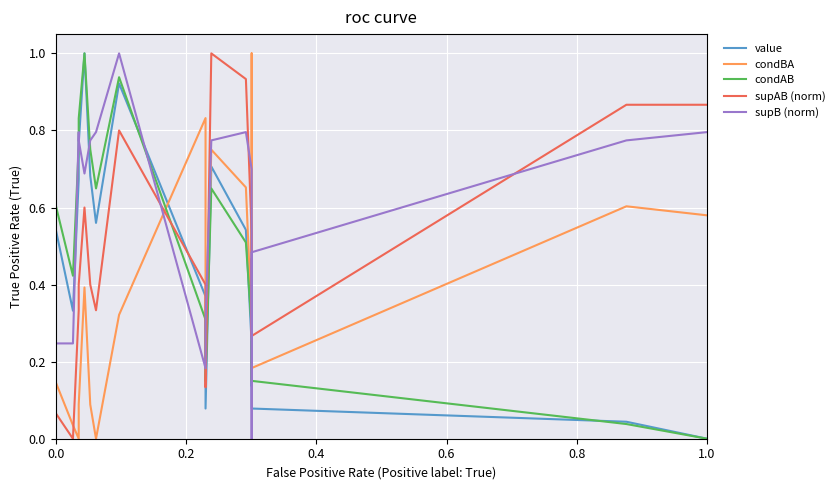

Which series has the largest total across all categories?

supB (norm)